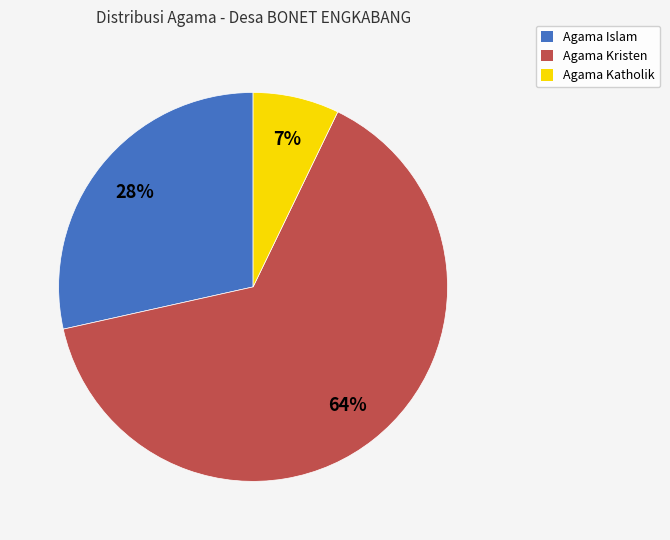

Rank the categories by value from lowest to highest.

Agama Katholik, Agama Islam, Agama Kristen